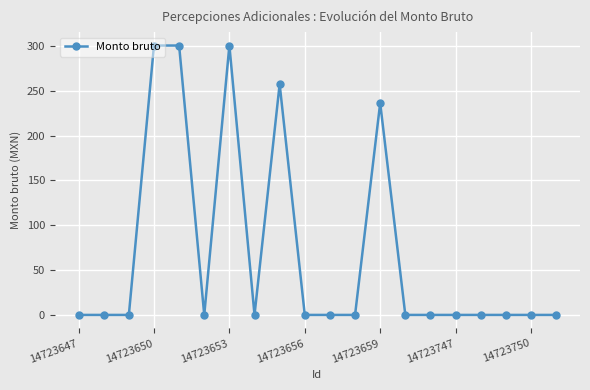

What is the sum of all values?

1394.4